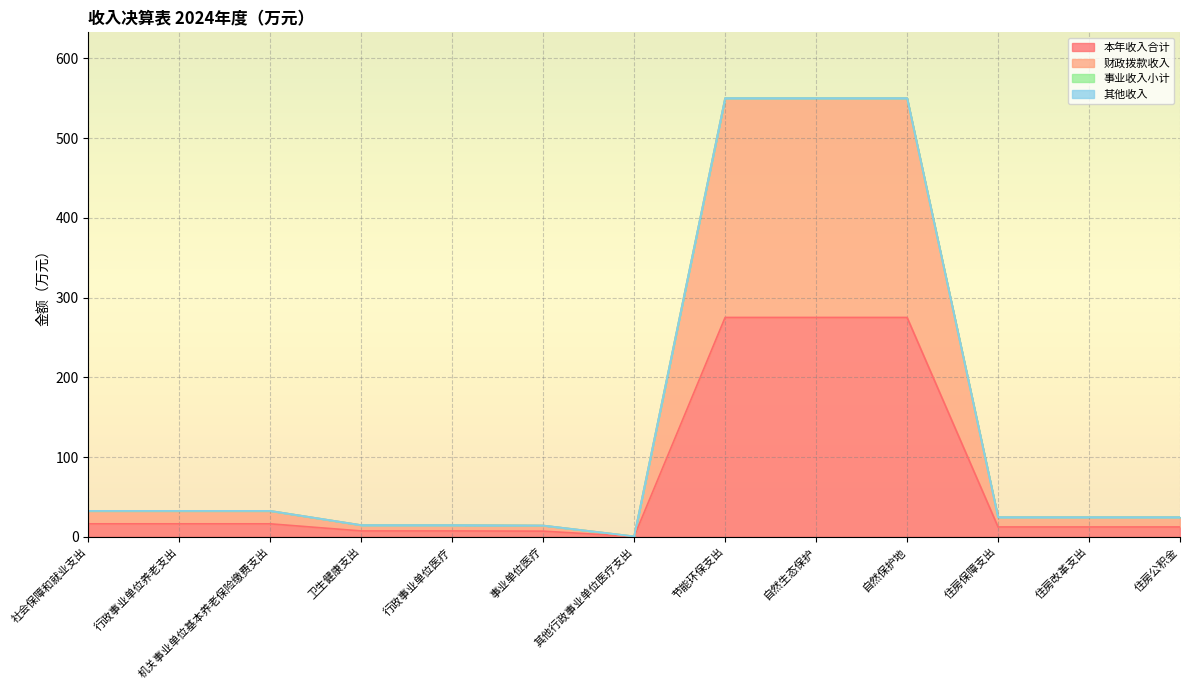

How many data points does each series have?

13